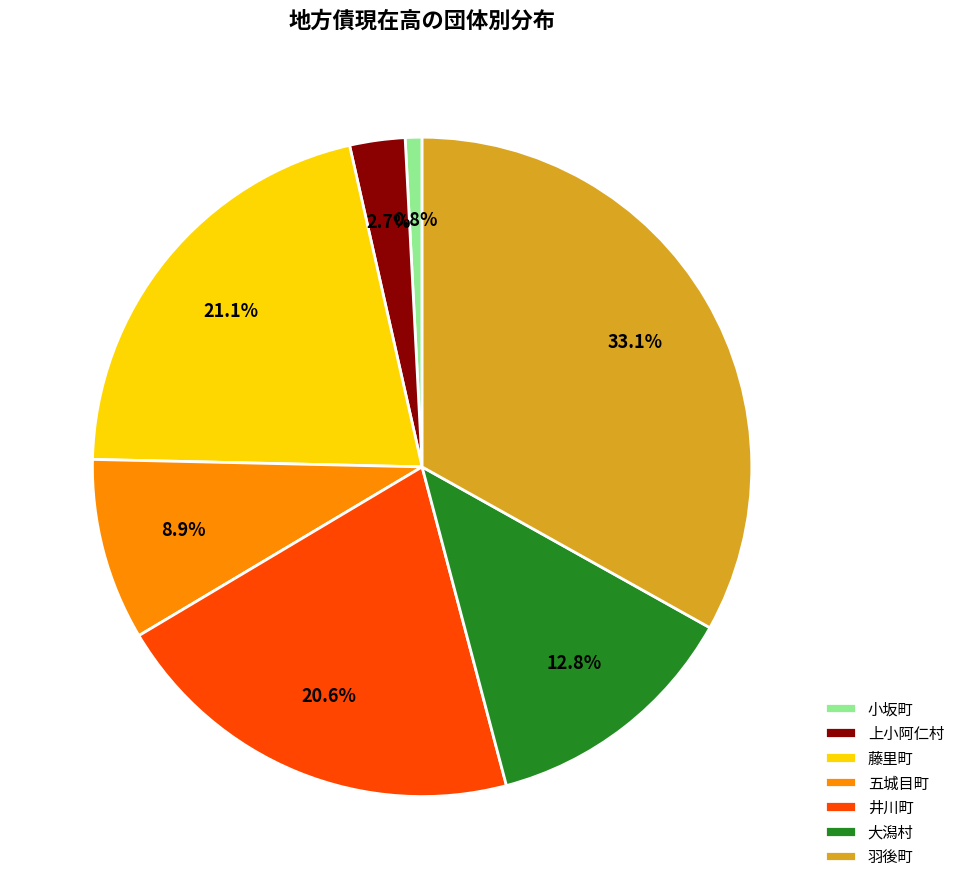

To the nearest percent, what percentage of the pie is 大潟村?

13%